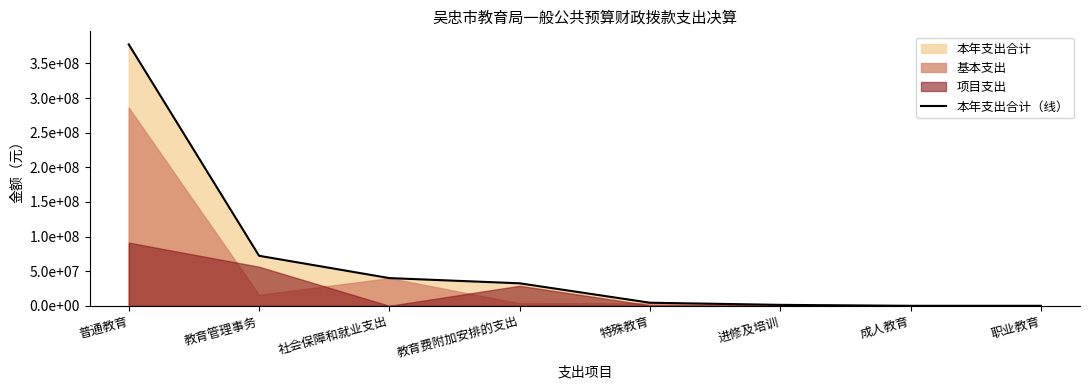

What is the label of the 8th point from the left?

职业教育